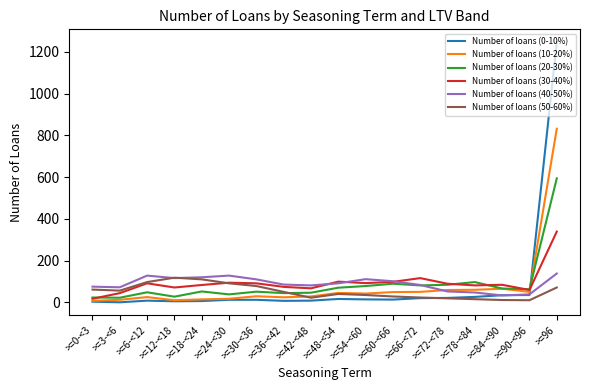

Which category has the highest value in the Number of loans (10-20%) series?

>=96